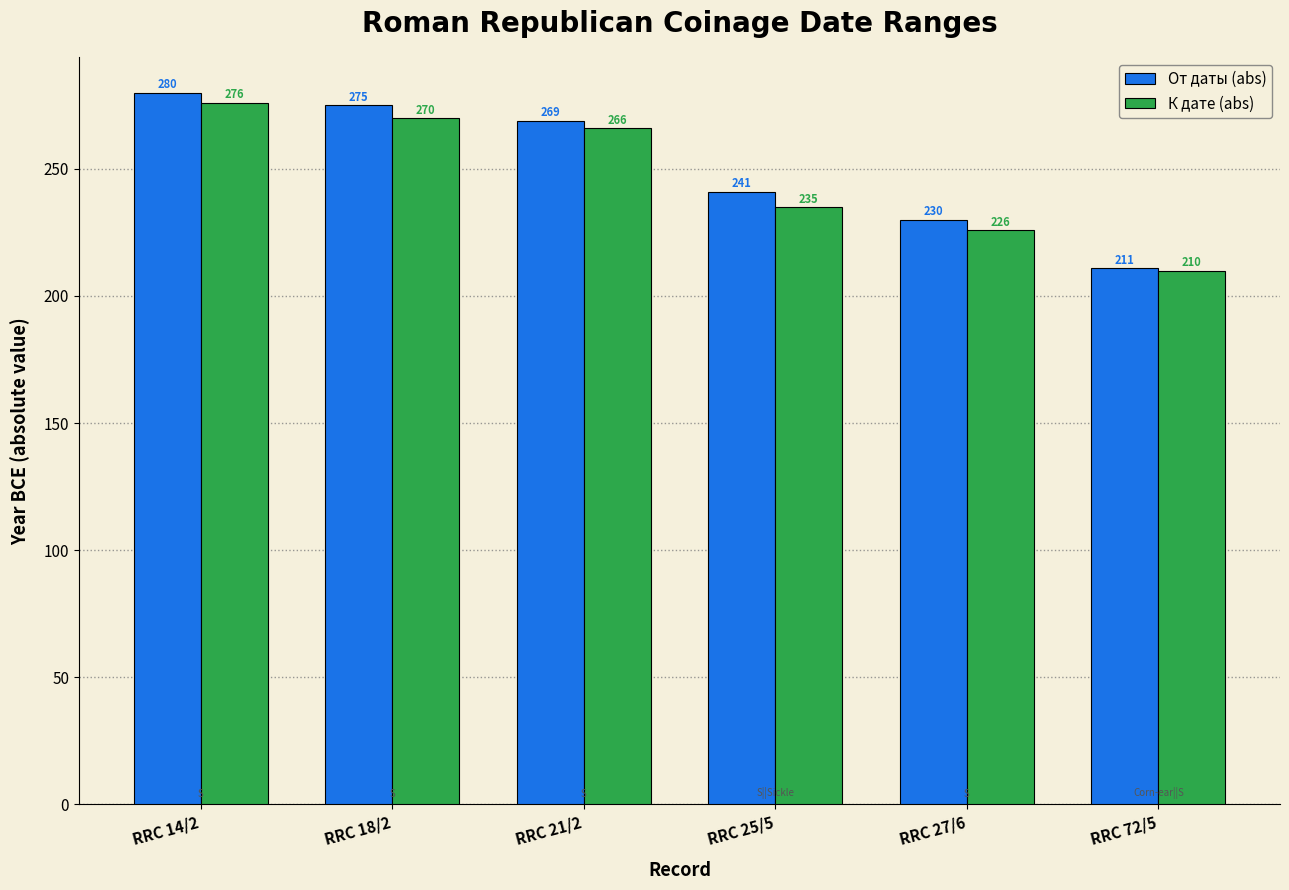

At RRC 21/2, list the series in order from smallest to largest.

К дате (abs), От даты (abs)